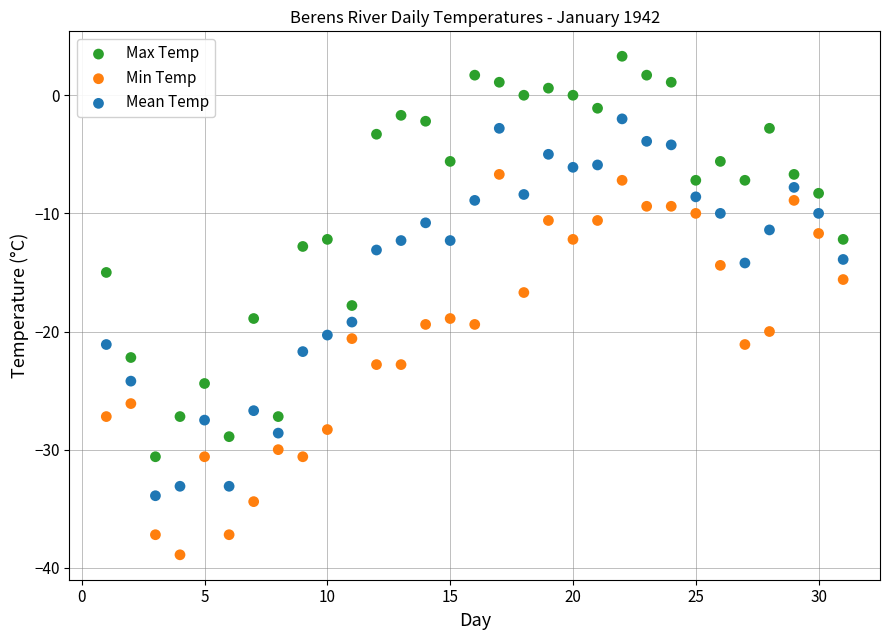

What is the X range (max minus min) for the scatter plot?

30.0